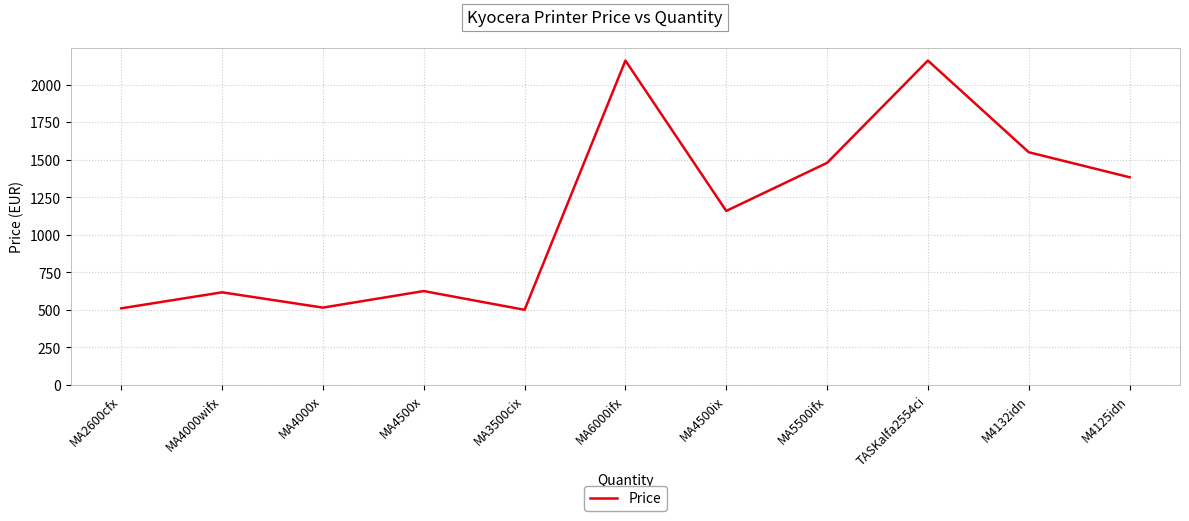

Is it true that the value at M4132idn is 1549.2?

True